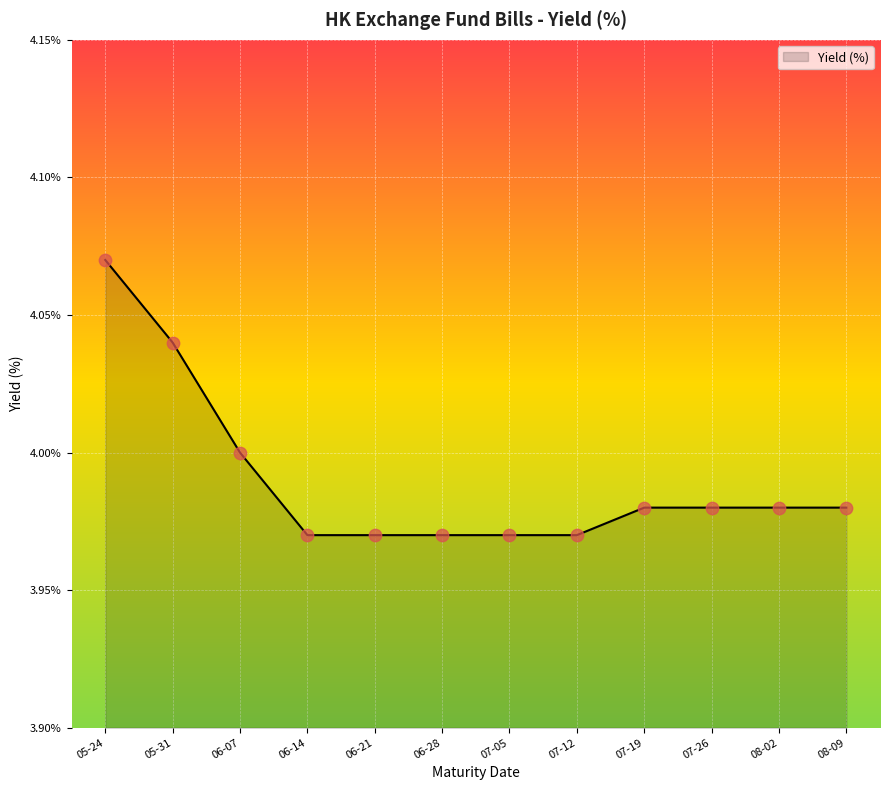

What is the ratio of the value at 06-28 to the value at 06-07?

1.0